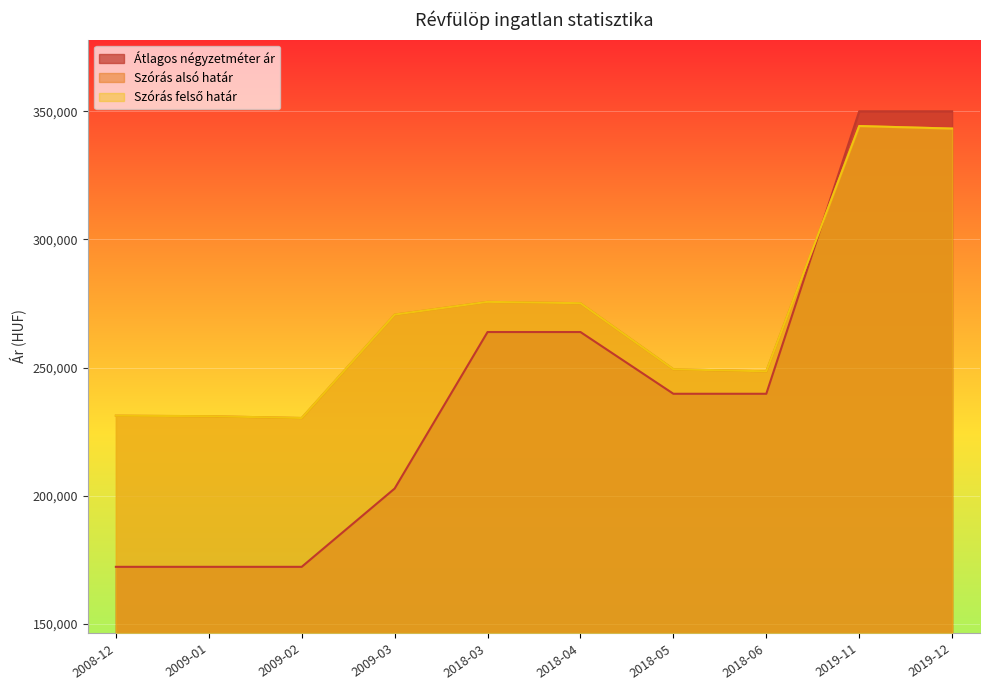

Which series changed the most between 2008-12 and 2018-04?

Átlagos négyzetméter ár